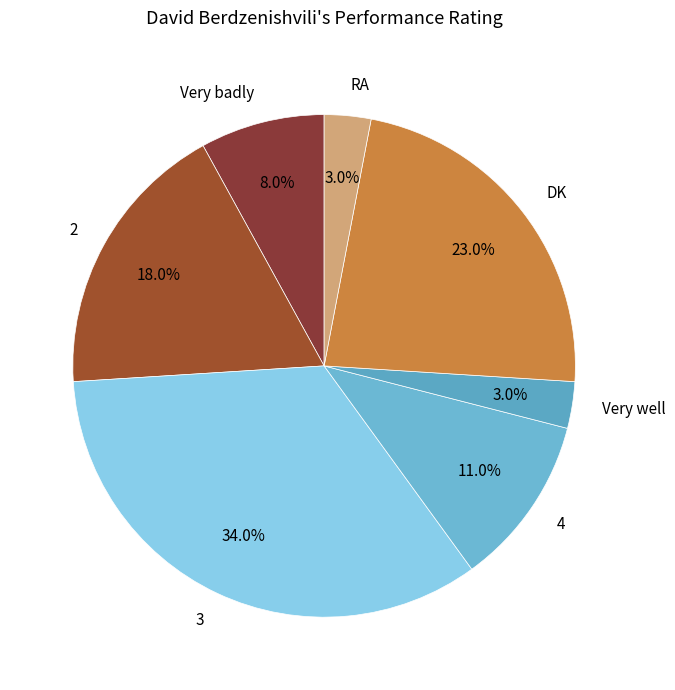

Combined, what portion of the pie is 2 and Very badly?

26.0%